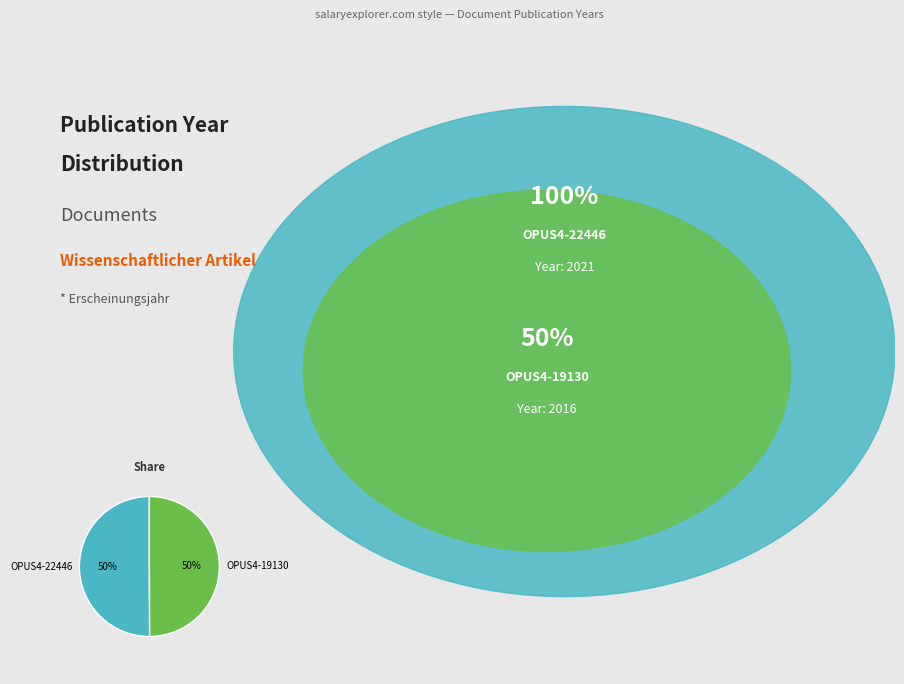

To the nearest percent, what portion does OPUS4-19130 represent?

50%